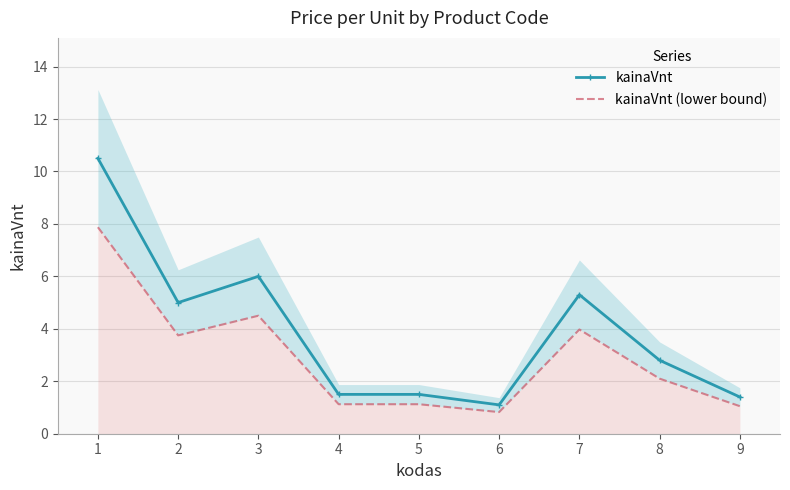

What are all the series names shown in the legend?

kainaVnt, kainaVnt (lower bound)